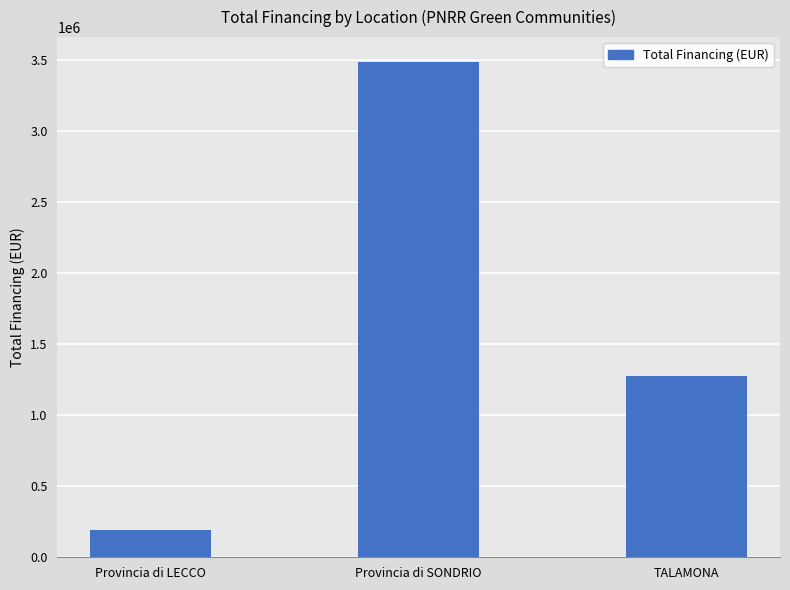

What is the difference between the values at TALAMONA and Provincia di SONDRIO?

2214877